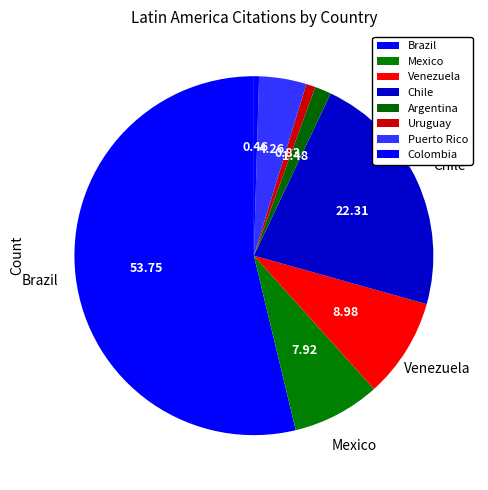

Which slice represents more than half of the pie?

Brazil